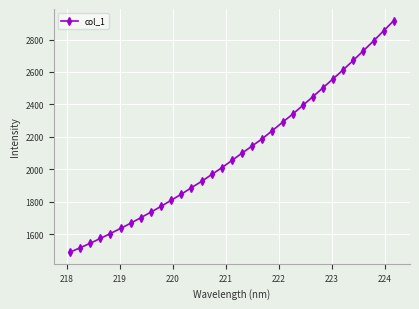

What is the value of the 26th point from the left?

2502.8